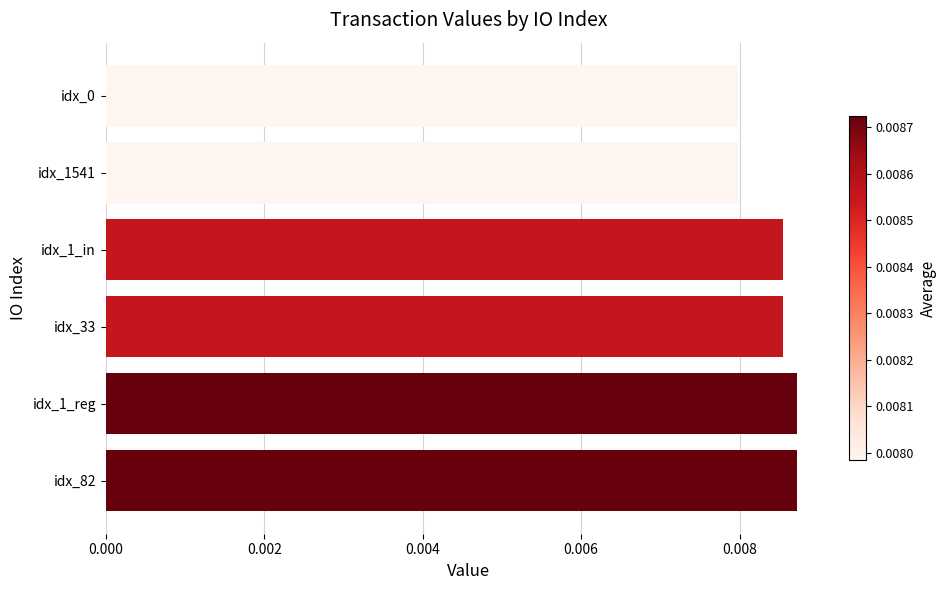

Count the values in the range 0 to 1.

6